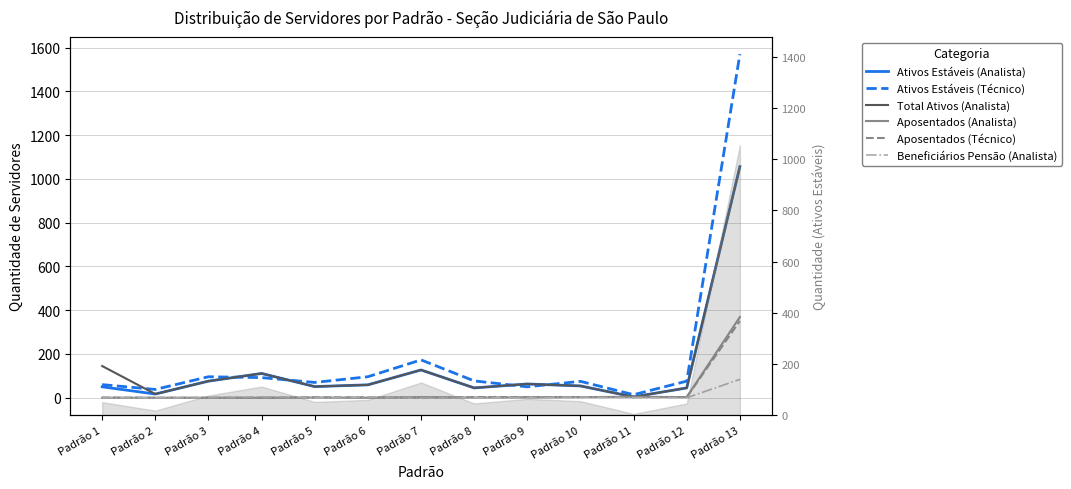

What is the sum of all Beneficiários Pensão (Analista) values?

93